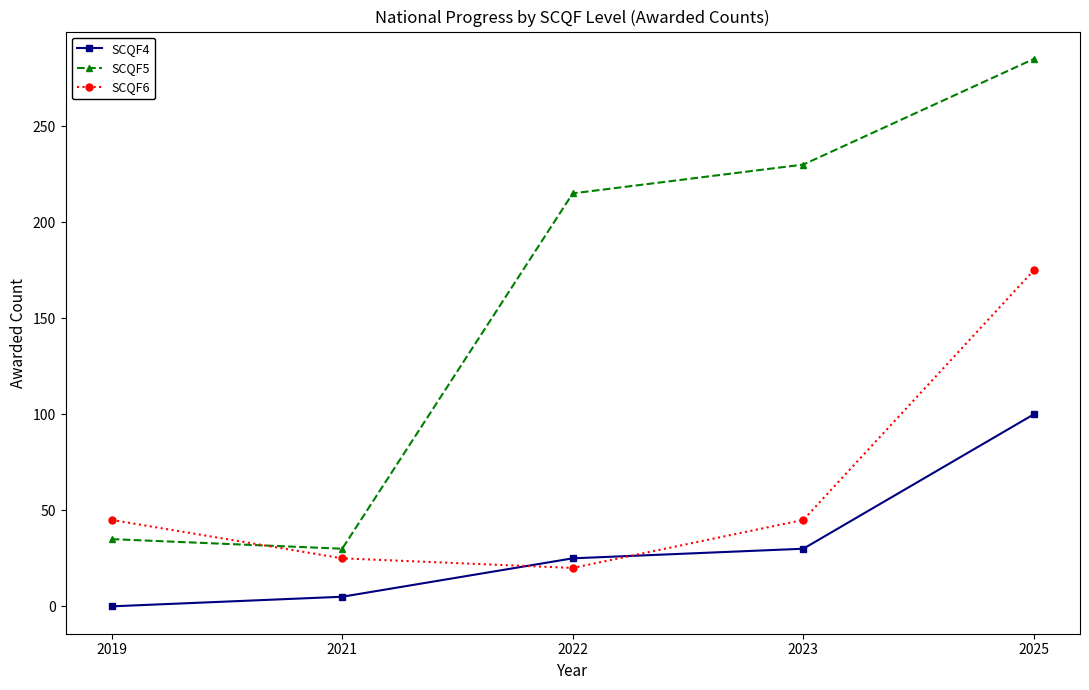

True or false: SCQF5 has a value of 30 at 2021.

True